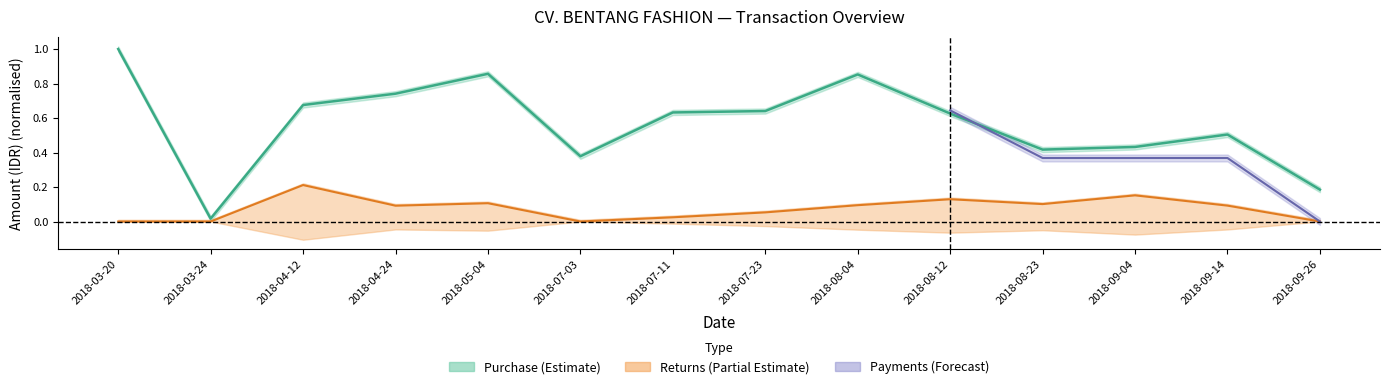

How many interior local peaks does the purchase_amount series have?

3